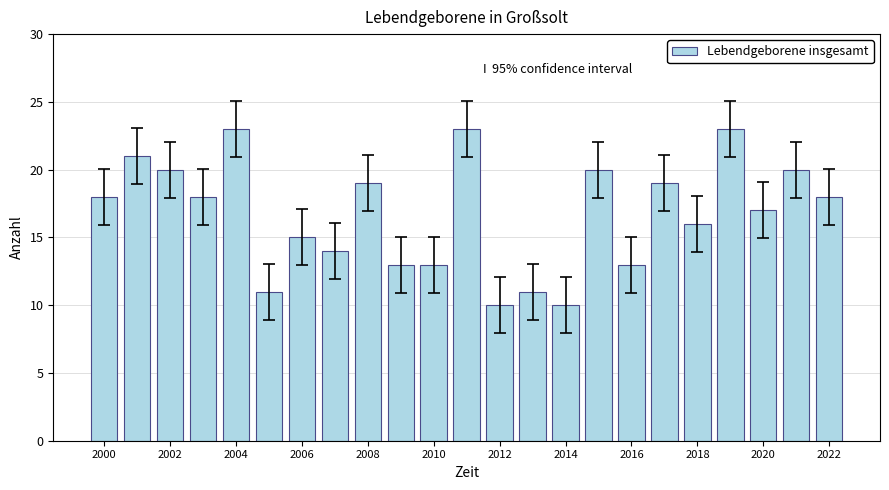

What is the greatest value displayed?

23